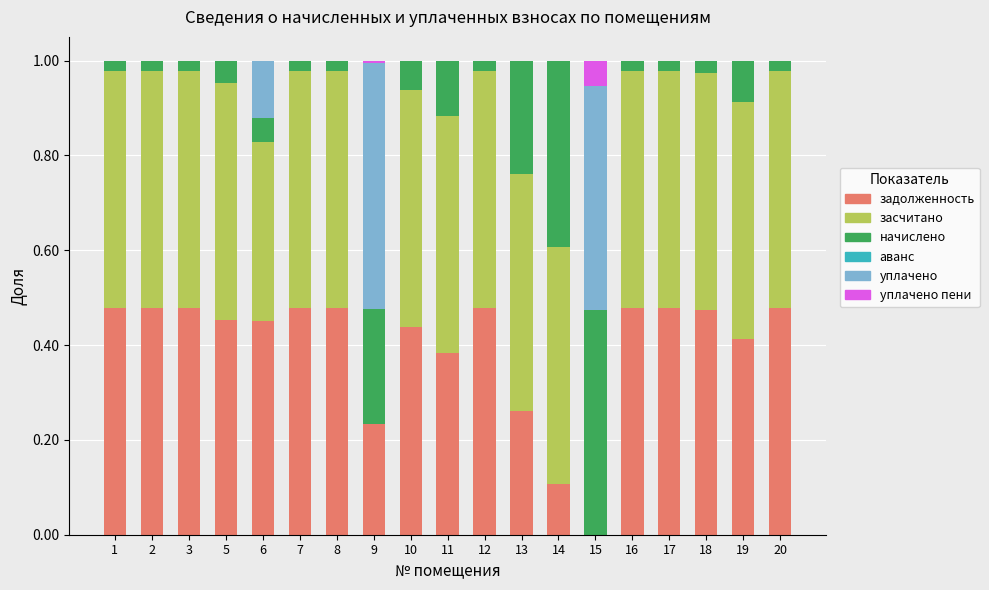

How many data points does each series have?

19